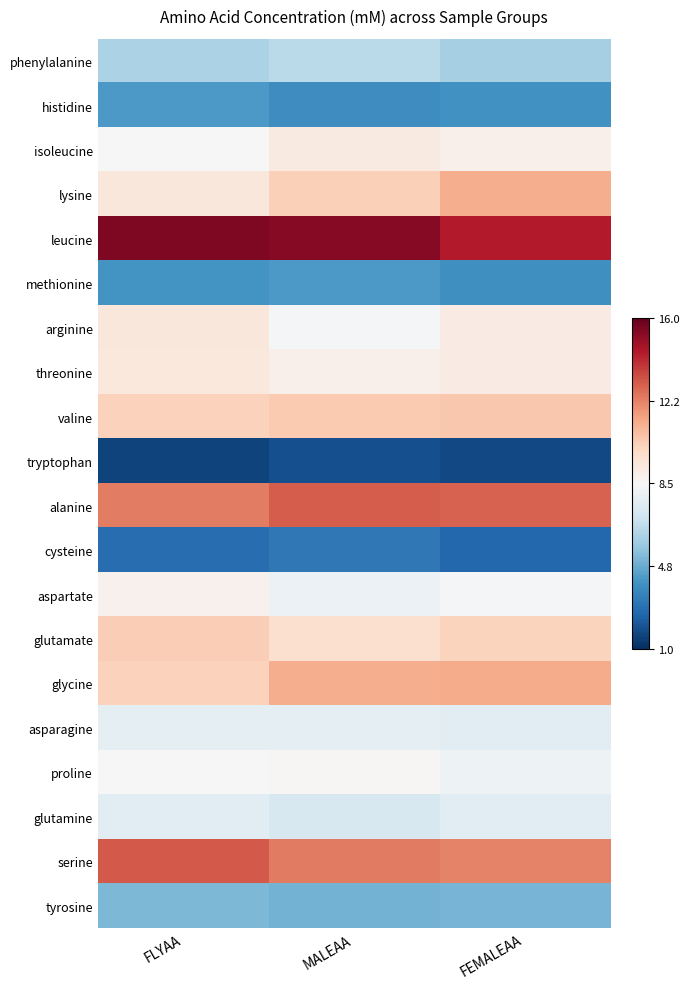

Reading right to left, what are all the values shown in this chart?

phenylalanine: FEMALEAA=-0.3	MALEAA=-0.3	FLYAA=-0.3
histidine: FEMALEAA=-0.6	MALEAA=-0.6	FLYAA=-0.6
isoleucine: FEMALEAA=0.0	MALEAA=0.1	FLYAA=0.0
lysine: FEMALEAA=0.4	MALEAA=0.2	FLYAA=0.1
leucine: FEMALEAA=0.8	MALEAA=0.9	FLYAA=0.9
methionine: FEMALEAA=-0.6	MALEAA=-0.6	FLYAA=-0.6
arginine: FEMALEAA=0.1	MALEAA=-0.0	FLYAA=0.1
threonine: FEMALEAA=0.1	MALEAA=0.1	FLYAA=0.1
valine: FEMALEAA=0.3	MALEAA=0.3	FLYAA=0.2
tryptophan: FEMALEAA=-0.9	MALEAA=-0.9	FLYAA=-0.9
alanine: FEMALEAA=0.6	MALEAA=0.6	FLYAA=0.5
cysteine: FEMALEAA=-0.8	MALEAA=-0.7	FLYAA=-0.8
aspartate: FEMALEAA=-0.0	MALEAA=-0.1	FLYAA=0.0
glutamate: FEMALEAA=0.2	MALEAA=0.2	FLYAA=0.2
glycine: FEMALEAA=0.4	MALEAA=0.4	FLYAA=0.2
asparagine: FEMALEAA=-0.1	MALEAA=-0.1	FLYAA=-0.1
proline: FEMALEAA=-0.0	MALEAA=0.0	FLYAA=-0.0
glutamine: FEMALEAA=-0.1	MALEAA=-0.2	FLYAA=-0.1
serine: FEMALEAA=0.5	MALEAA=0.5	FLYAA=0.6
tyrosine: FEMALEAA=-0.5	MALEAA=-0.5	FLYAA=-0.4